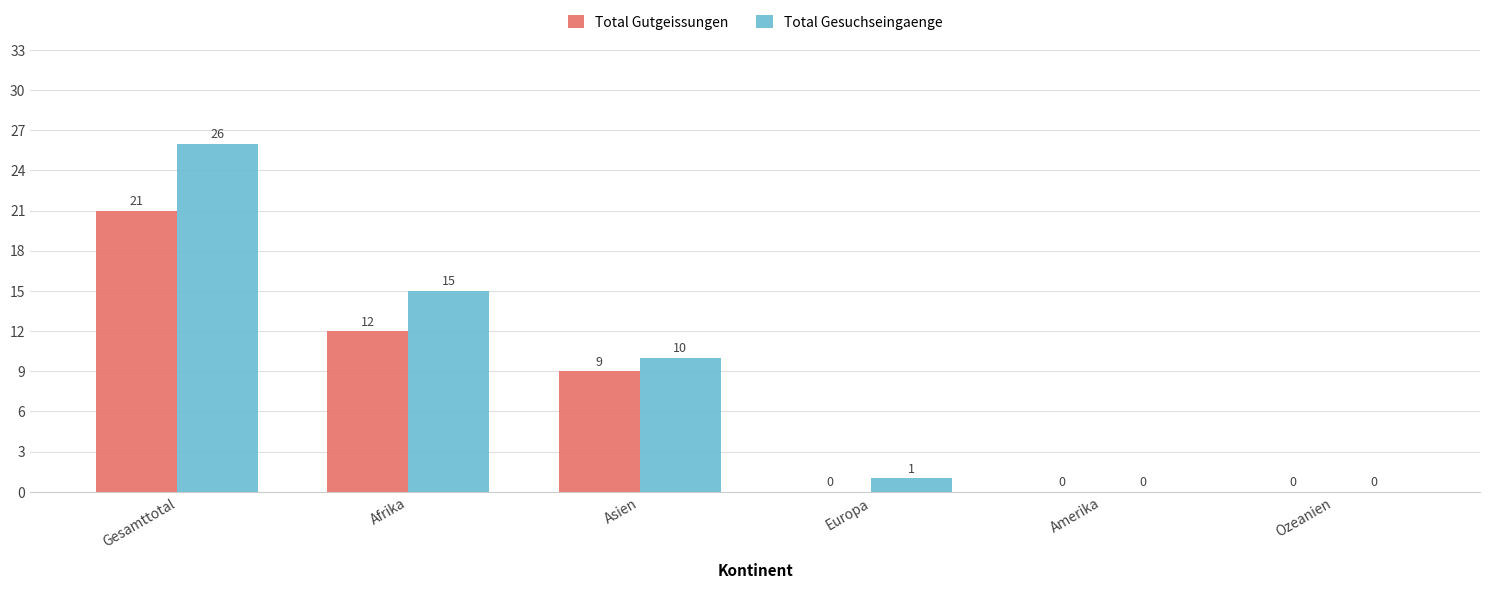

Which series changed the most between Afrika and Ozeanien?

Total Gesuchseingaenge